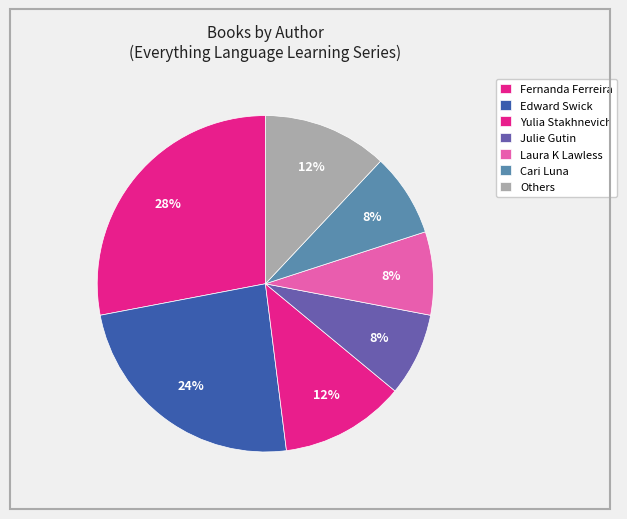

Count the number of slices in the pie.

7